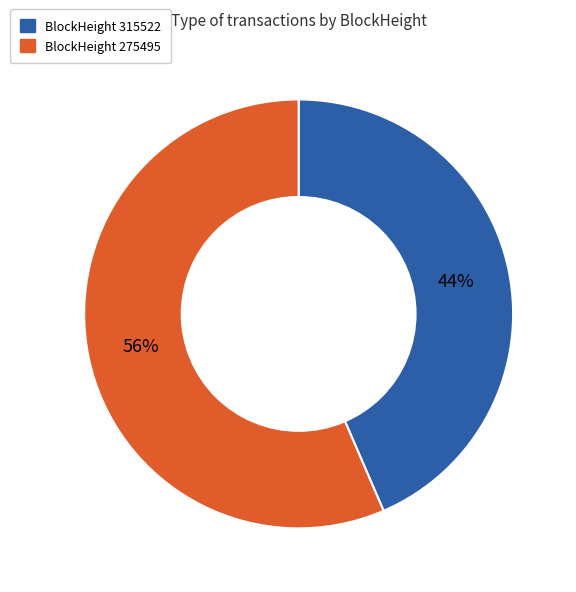

Does any single category account for the majority?

Yes